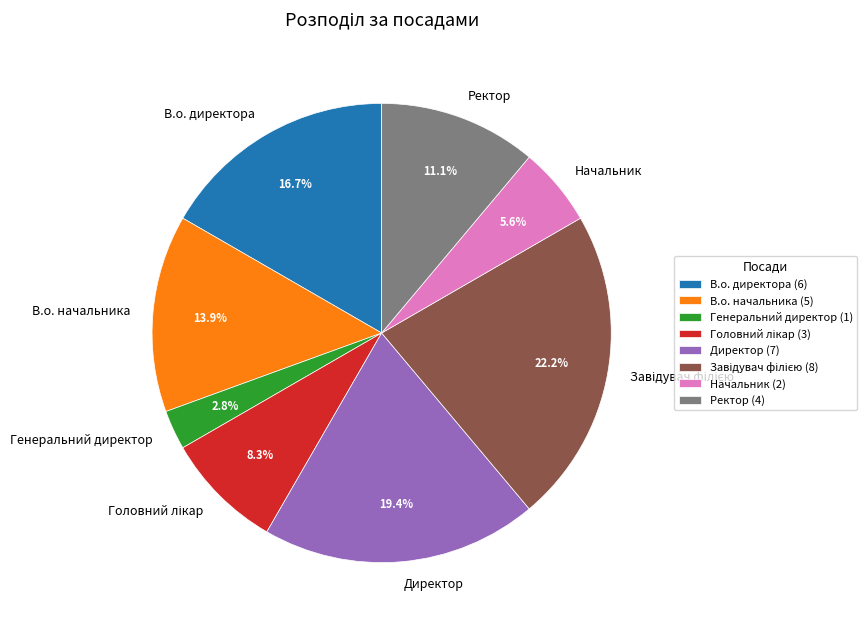

To the nearest percent, what portion does Директор represent?

19%